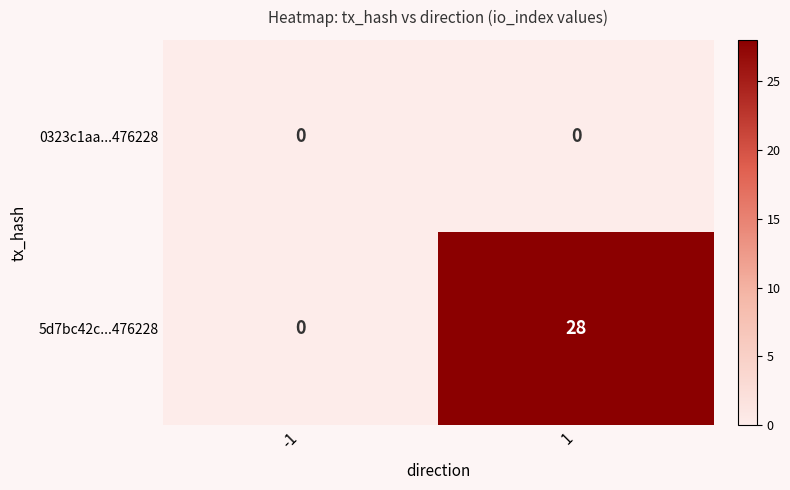

What is the greatest value displayed?

28